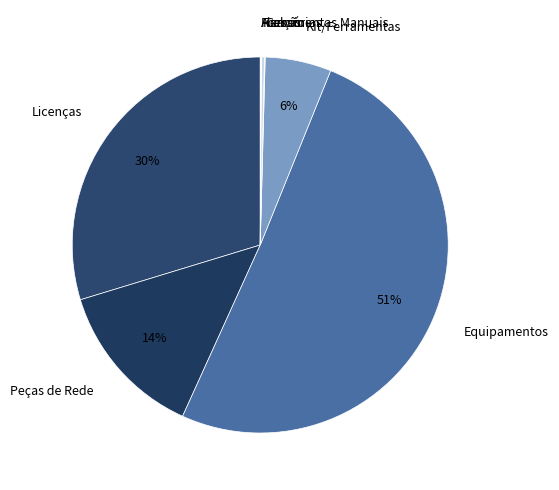

Which slice is the largest?

Equipamentos